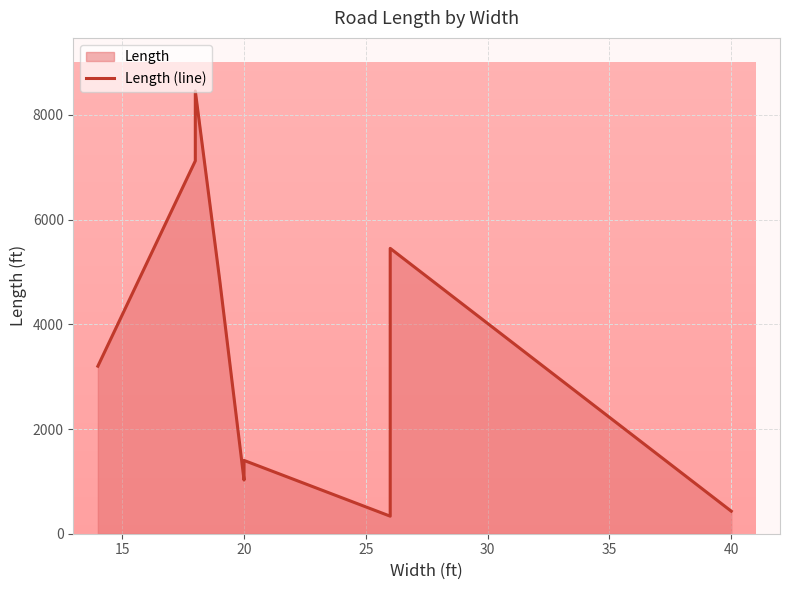

What is the greatest value displayed?

8455